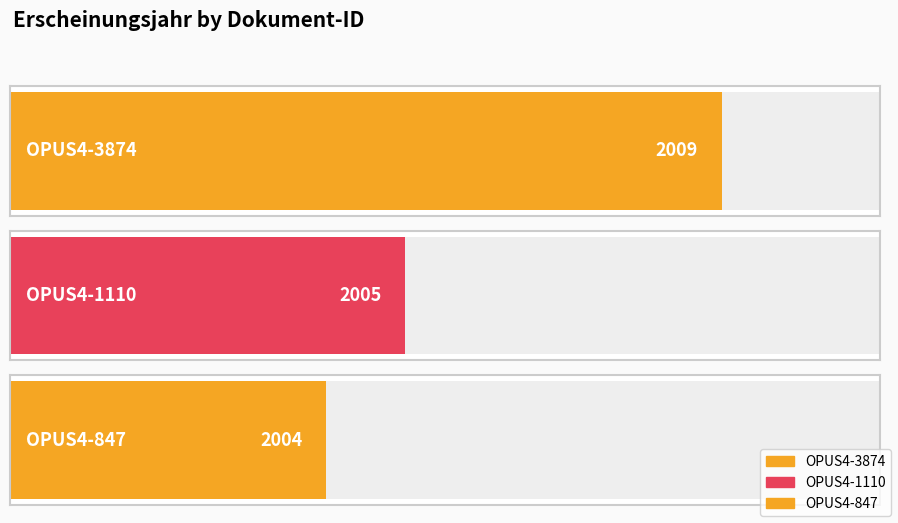

How many bars are there in total?

3